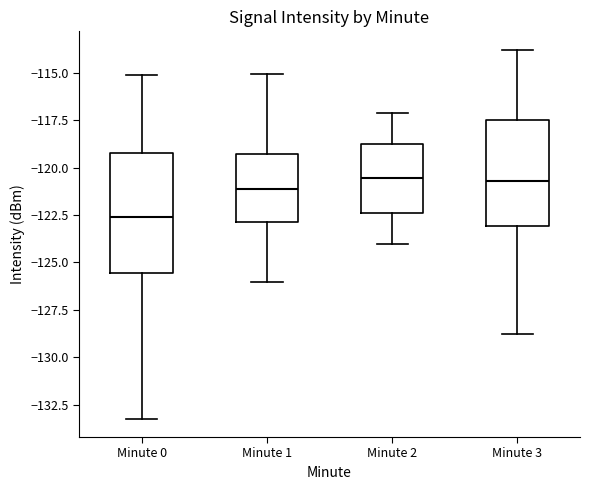

Which box's median line is the lowest?

Minute 0